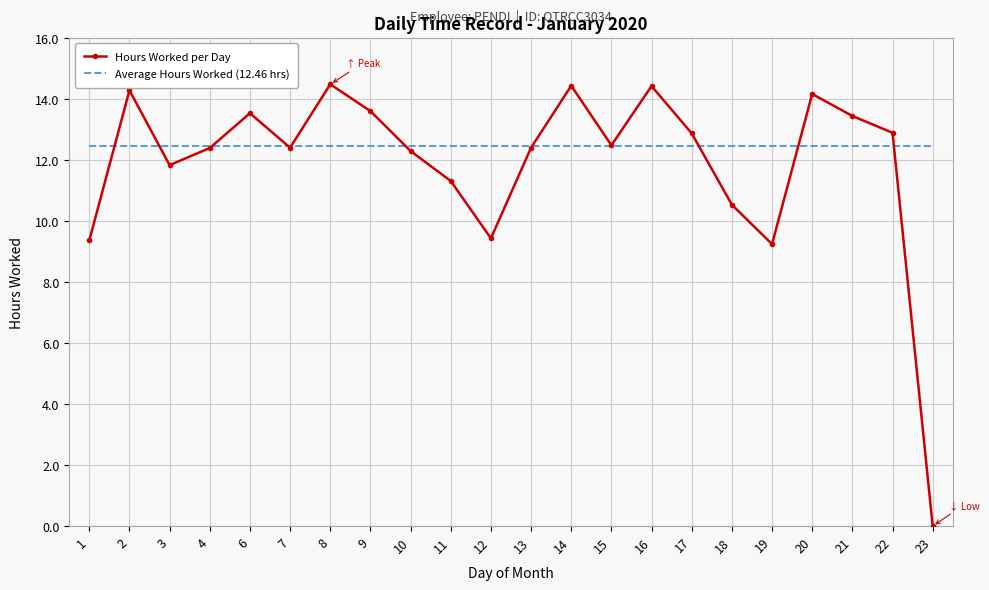

How many categories are shown in the chart?

22